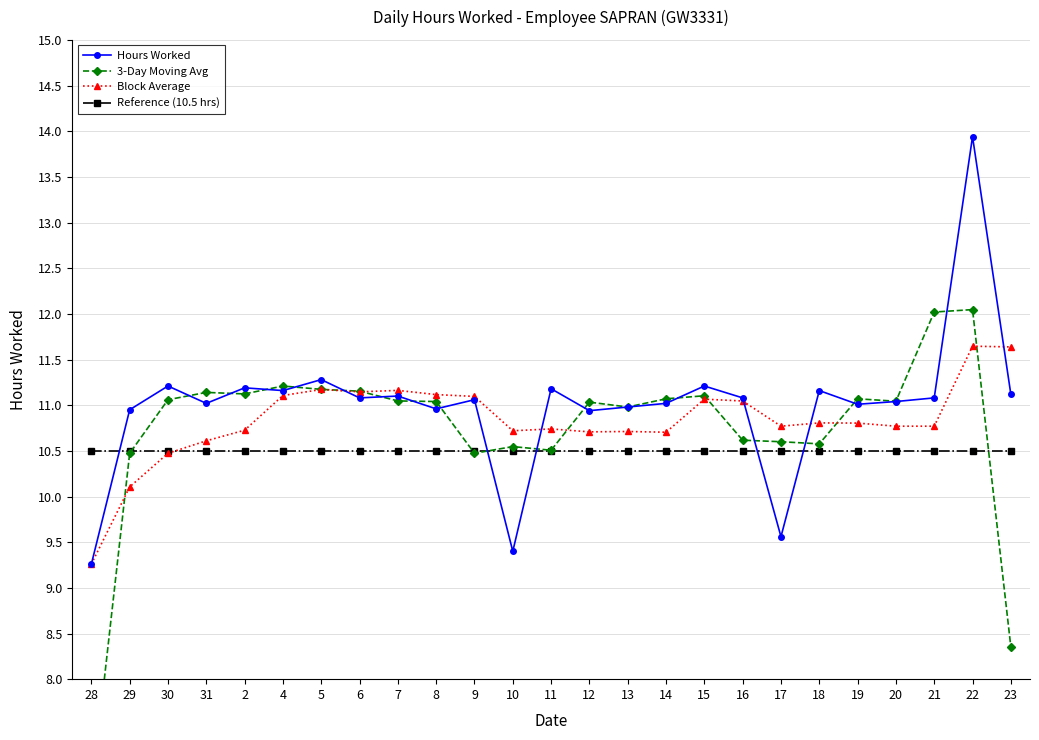

Count the number of categories in the chart.

25